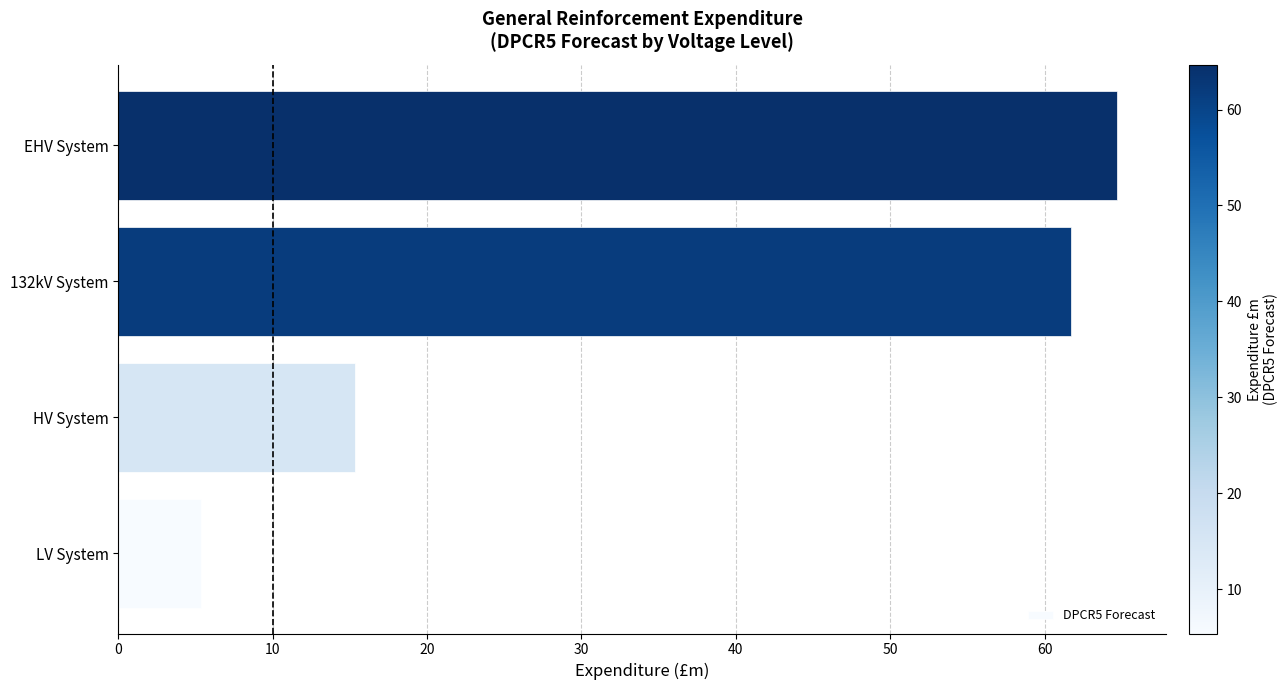

The chart shows a value of 42.7 at EHV System. True or false?

False